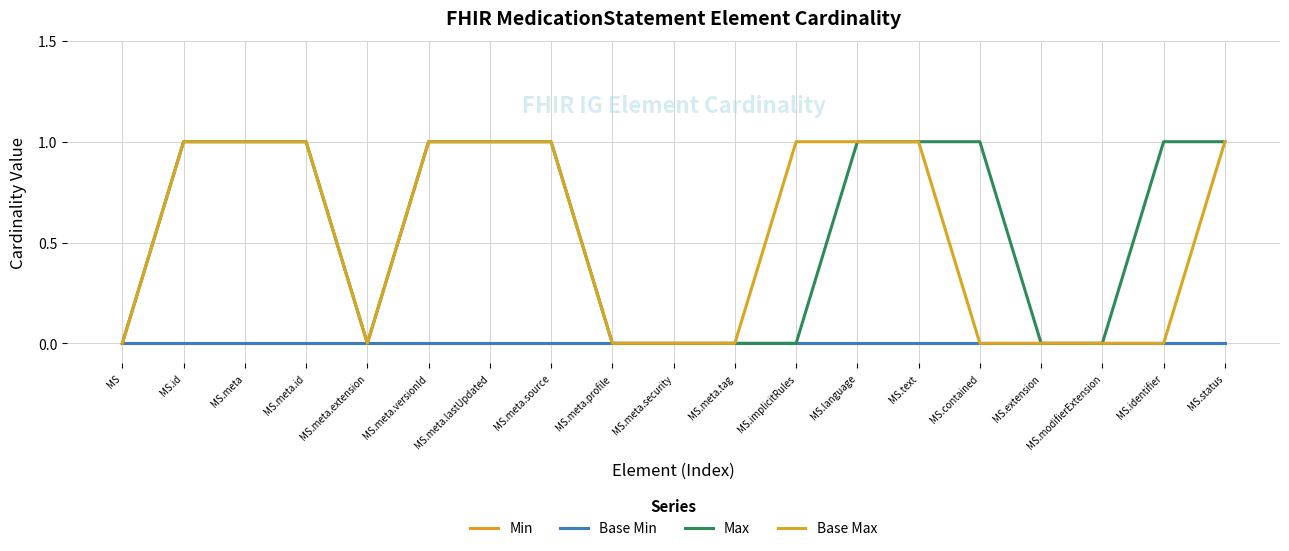

True or false: Base Min and Max cross at least once.

False